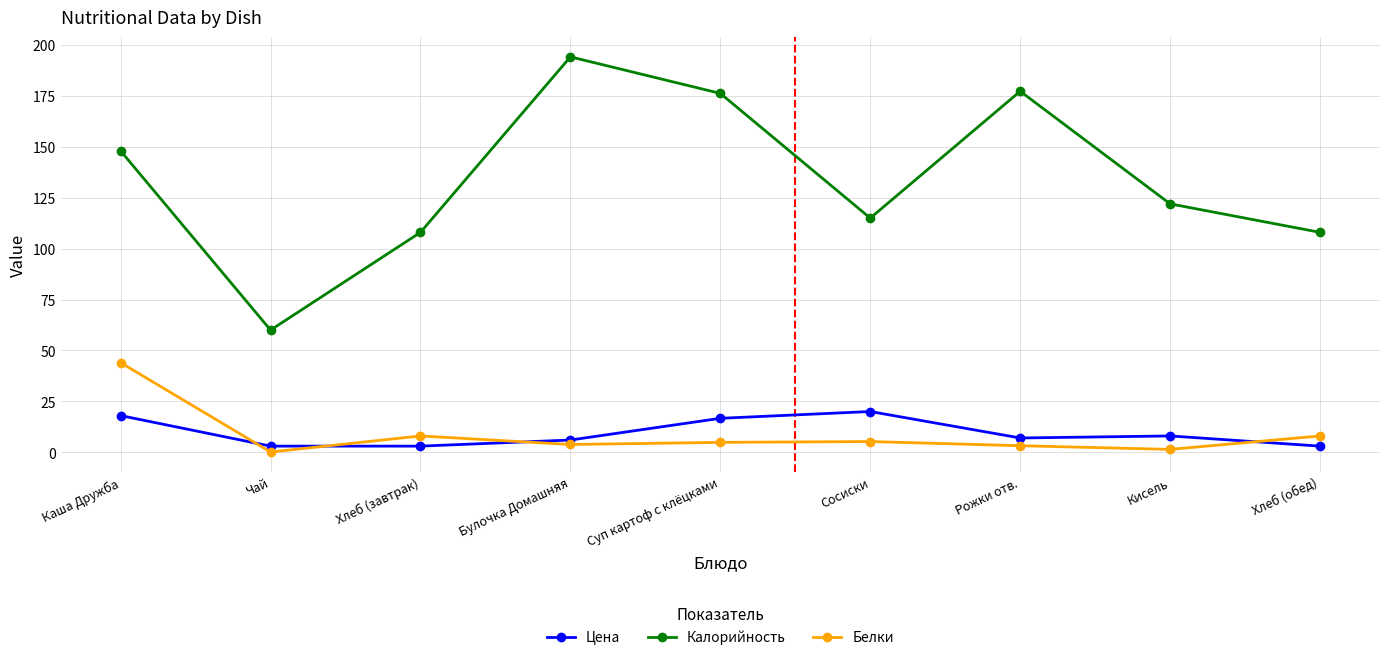

Rank the series by their maximum value, from highest to lowest.

Калорийность, Белки, Цена